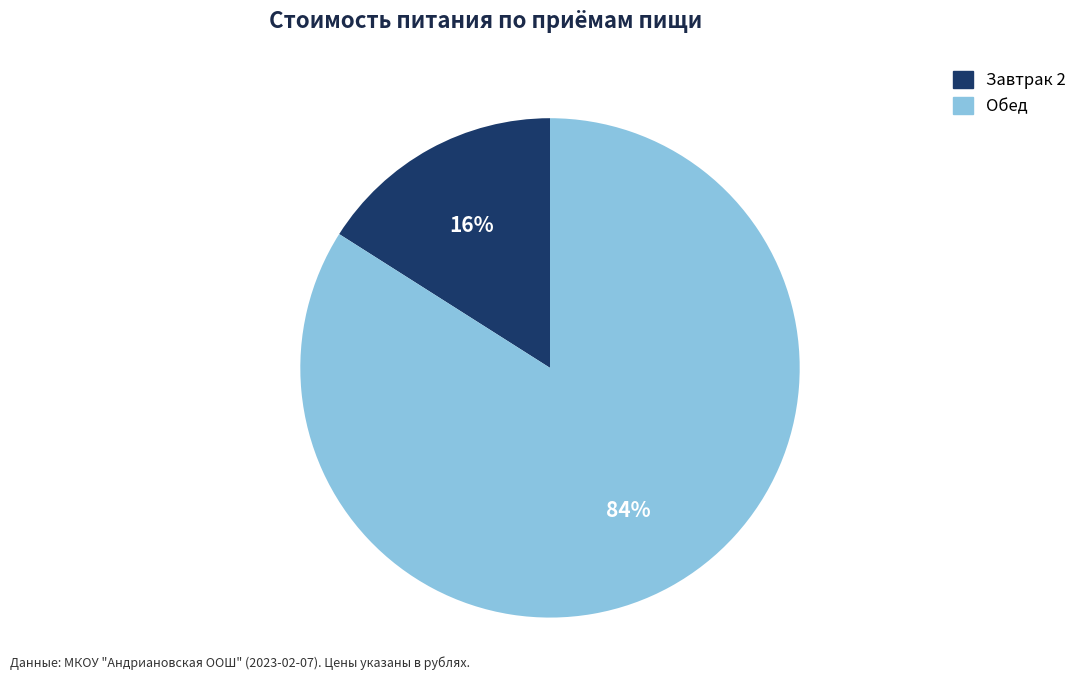

Between Обед and Завтрак 2, which is larger?

Обед